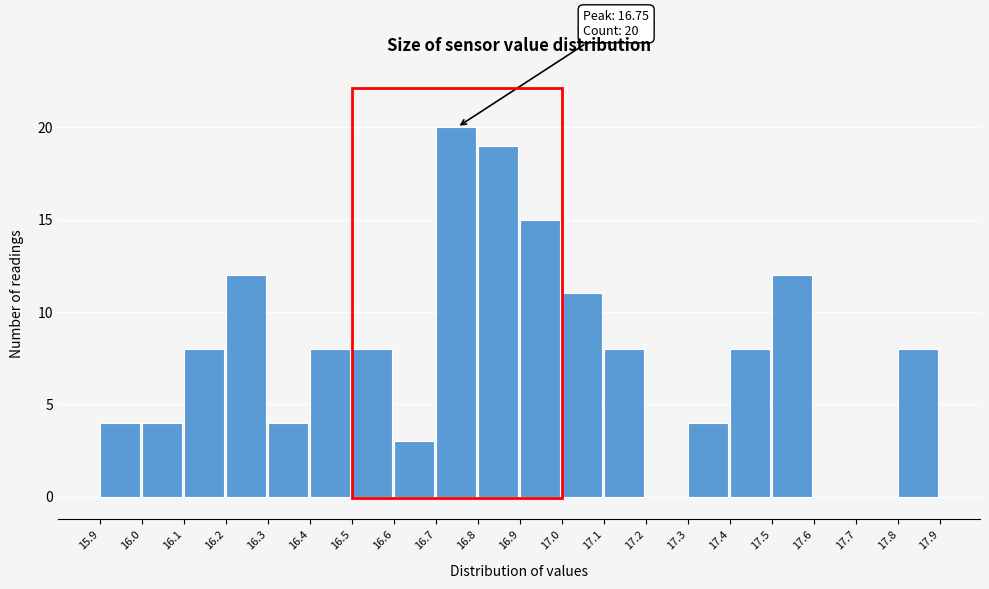

Which range on the x-axis has the tallest bar?

16.7 to 16.8